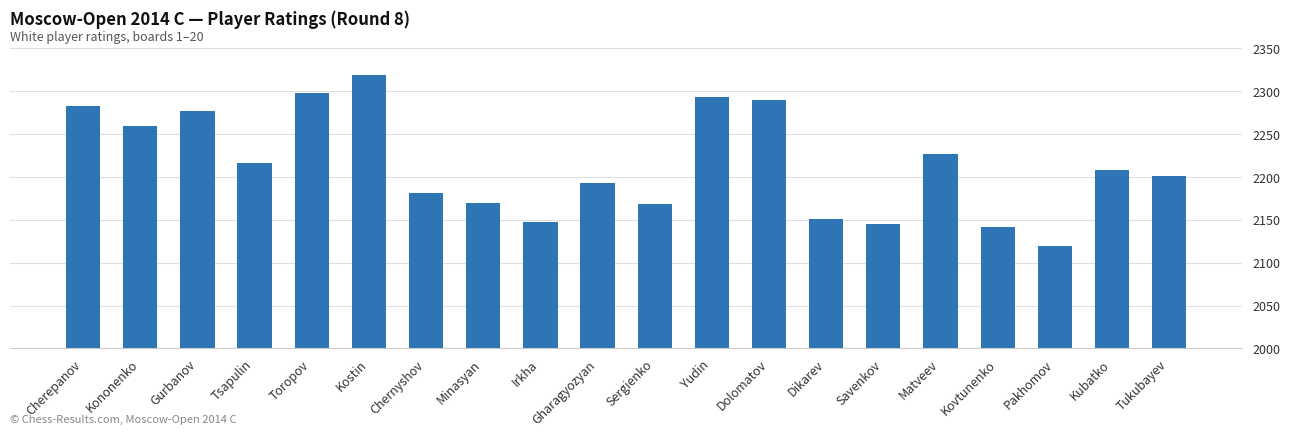

List the labels in order of value, smallest first.

Pakhomov, Kovtunenko, Savenkov, Irkha, Dikarev, Sergienko, Minasyan, Chernyshov, Gharagyozyan, Tukubayev, Kubatko, Tsapulin, Matveev, Kononenko, Gurbanov, Cherepanov, Dolomatov, Yudin, Toropov, Kostin